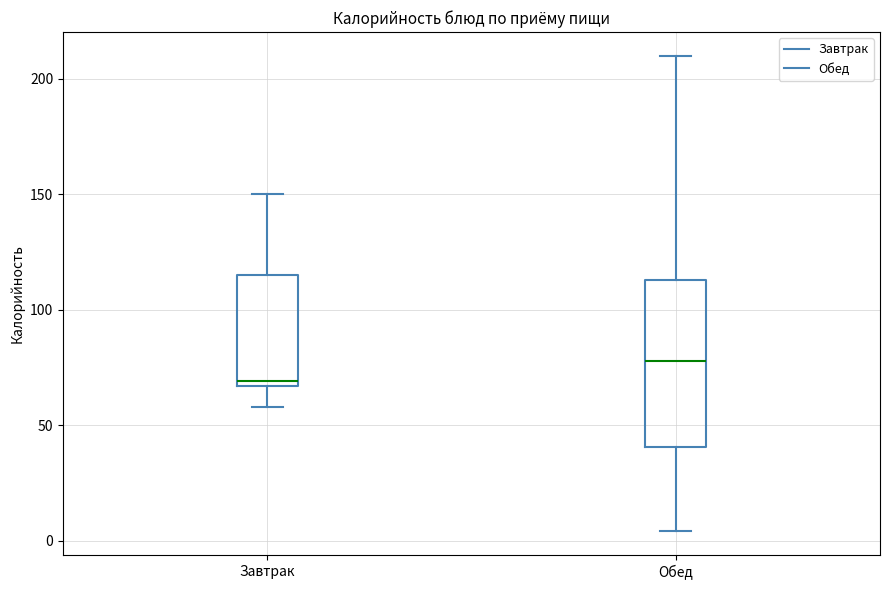

Which box is the tallest, from its lower edge to its upper edge?

Обед